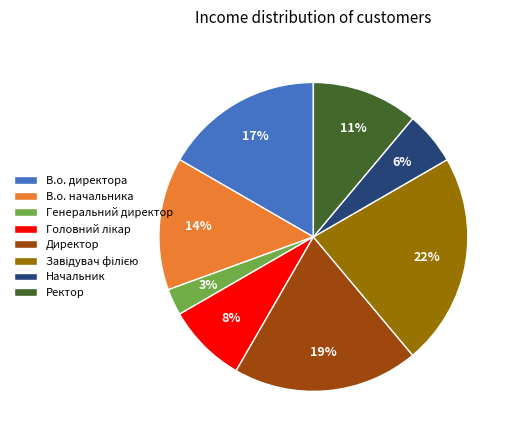

True or false: В.о. начальника accounts for 2% of the total.

False